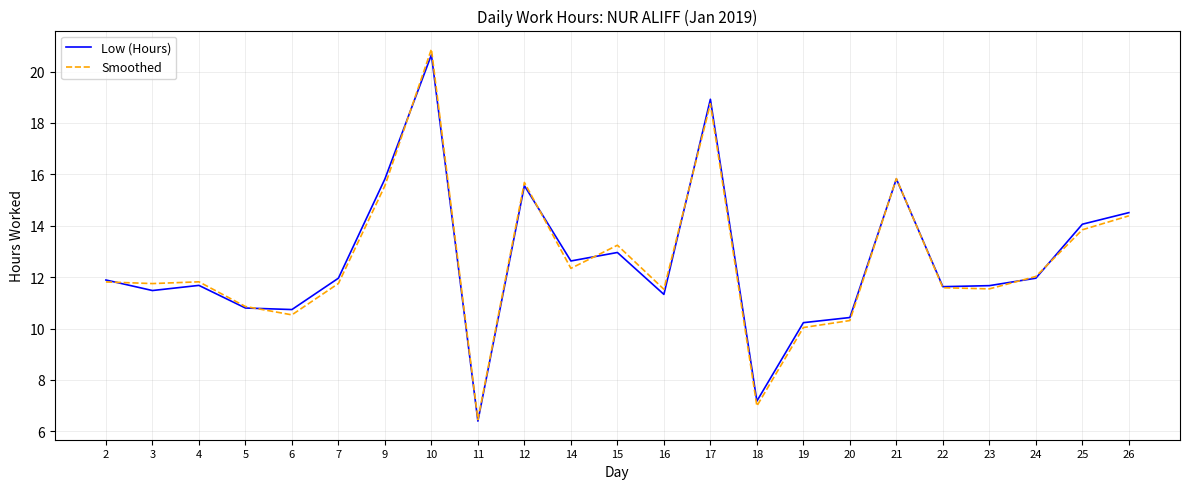

Which category has the highest value in the Low (Hours) series?

10